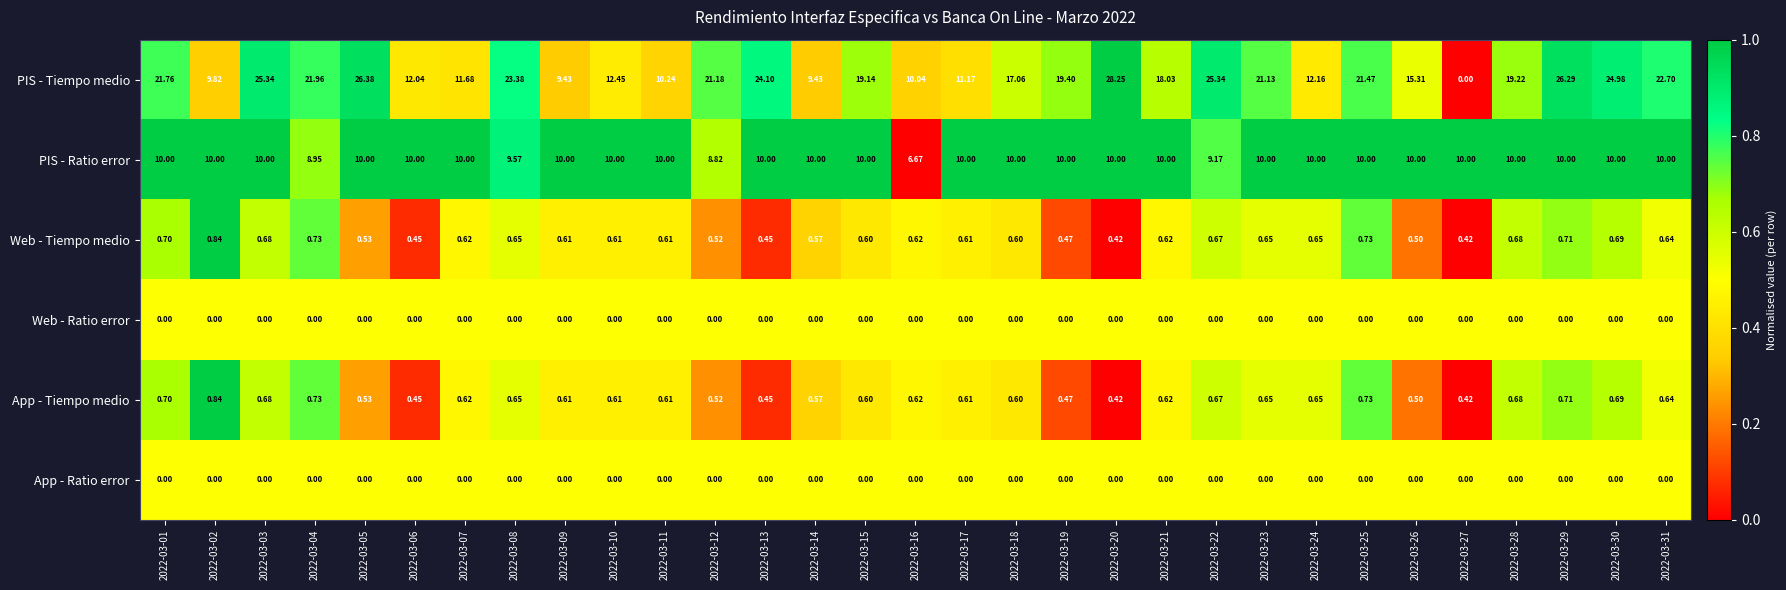

Is the value of App - Ratio error at 2022-03-25 greater than the value of PIS - Ratio error at 2022-03-18?

No